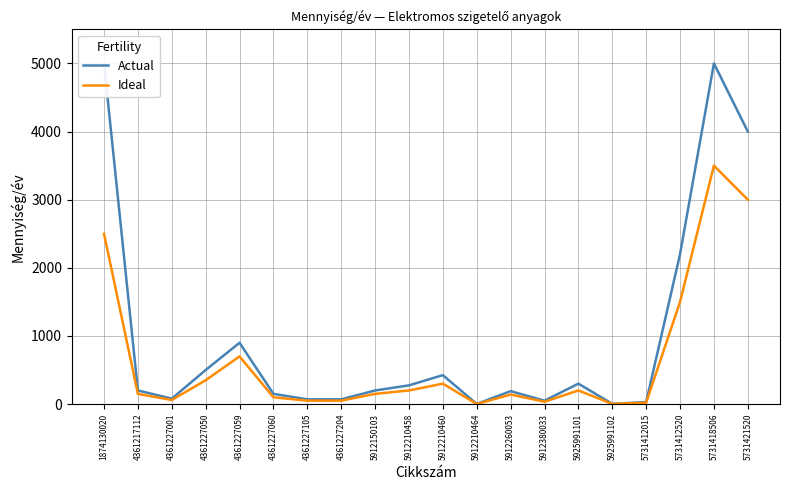

How many categories are shown in the chart?

20